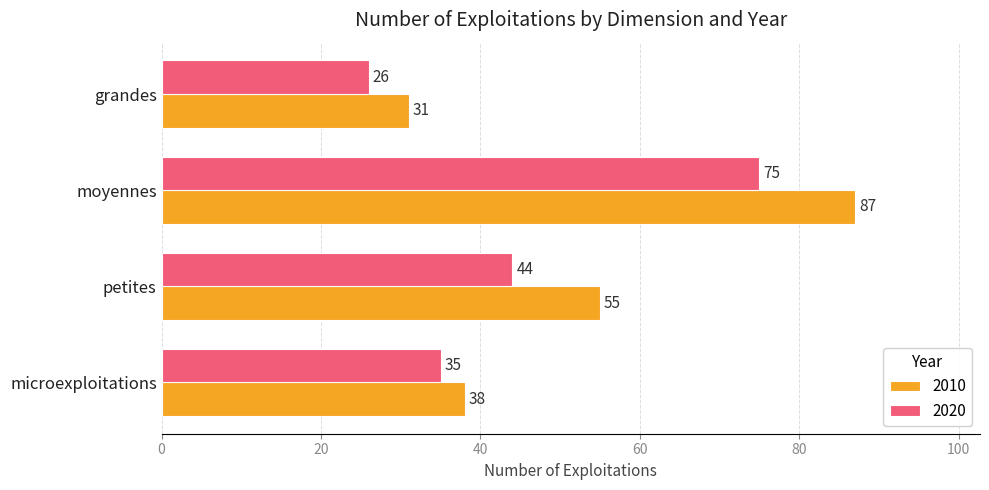

At which category is the sum across all series the highest?

moyennes